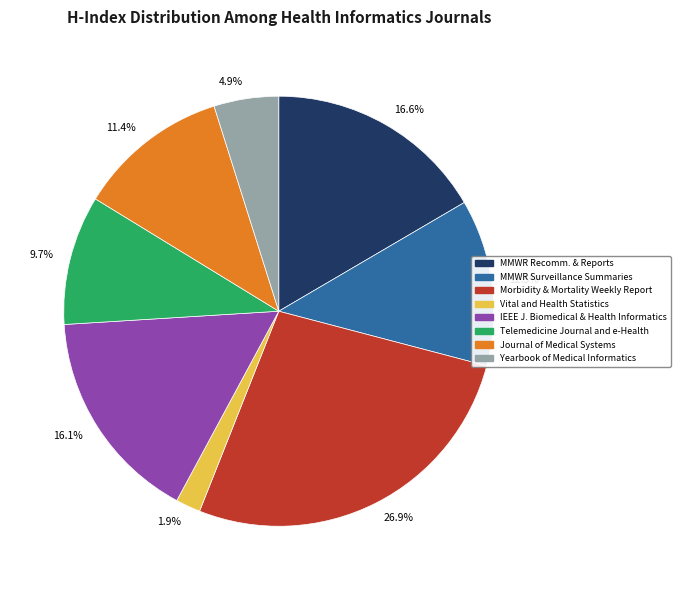

What is the total percentage of 16.1% and 1.9%?

18.0%